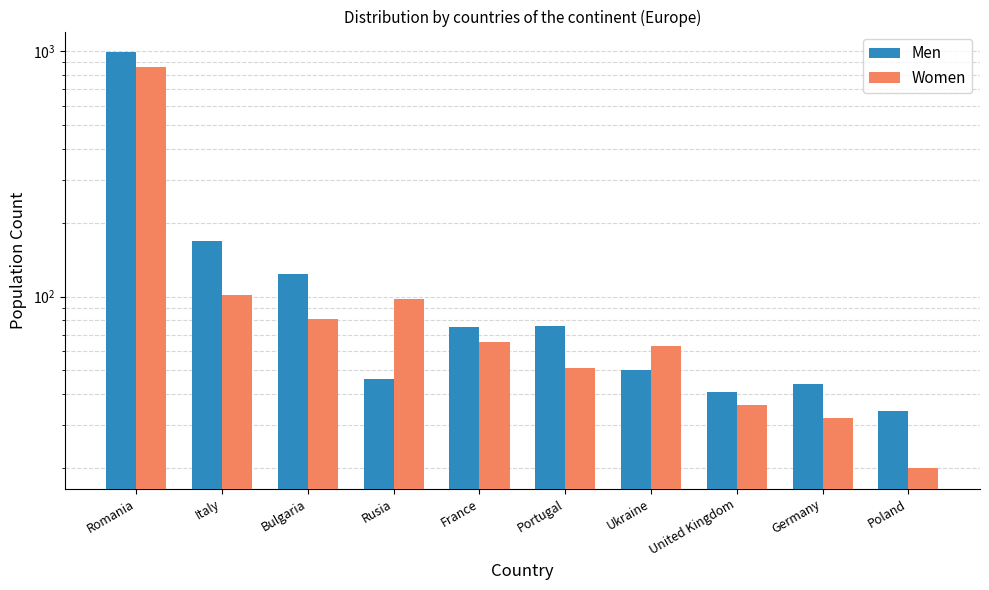

Where does the Men series first go above 75?

Romania